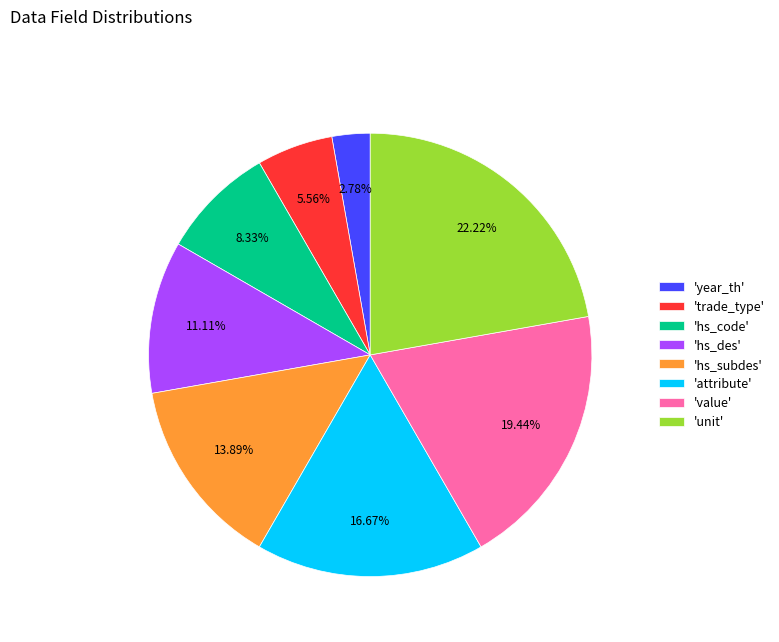

Is there any slice that represents more than half of the pie?

No